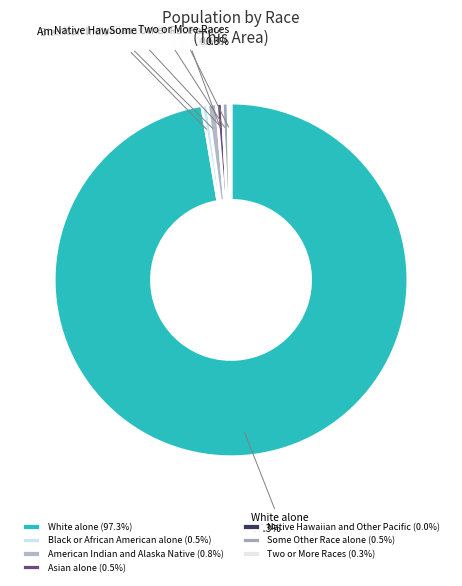

What percentage is NOT represented by Some Other Race alone?

99.5%